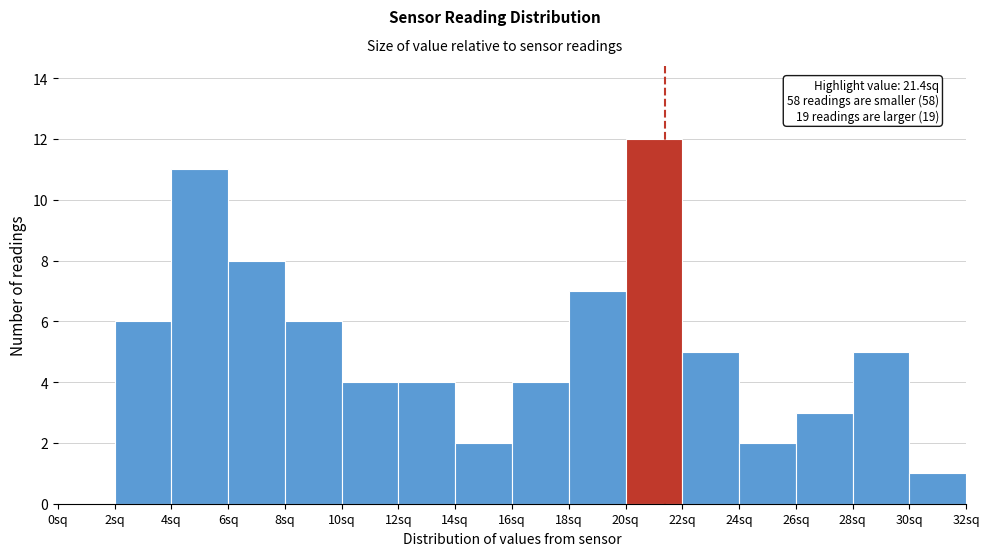

Over which range of the x-axis is the bar tallest?

20 to 22